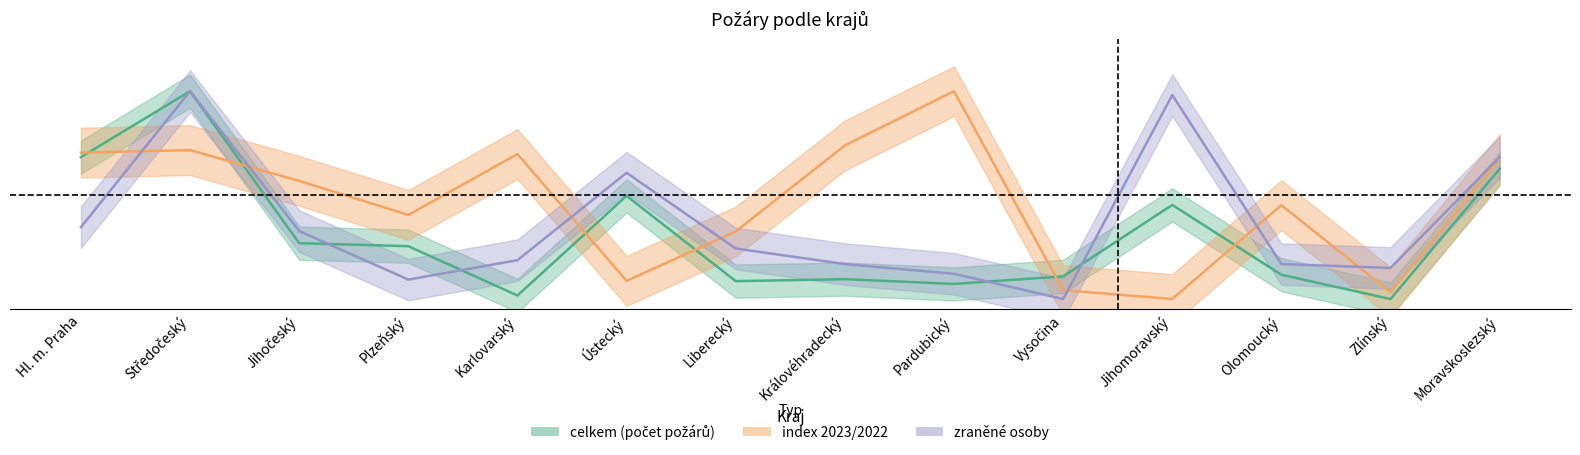

At which category does celkem reach its first local valley?

Karlovarský